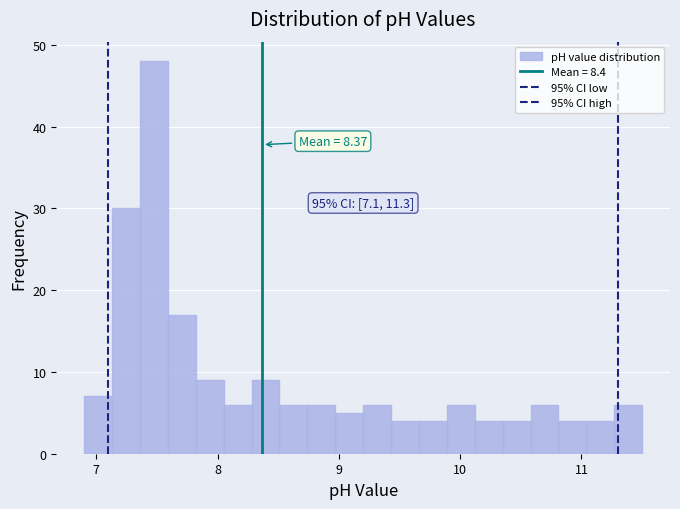

Around what value on the x-axis is the tallest bar? Give the approximate position of its centre, as read against the axis.

7.5